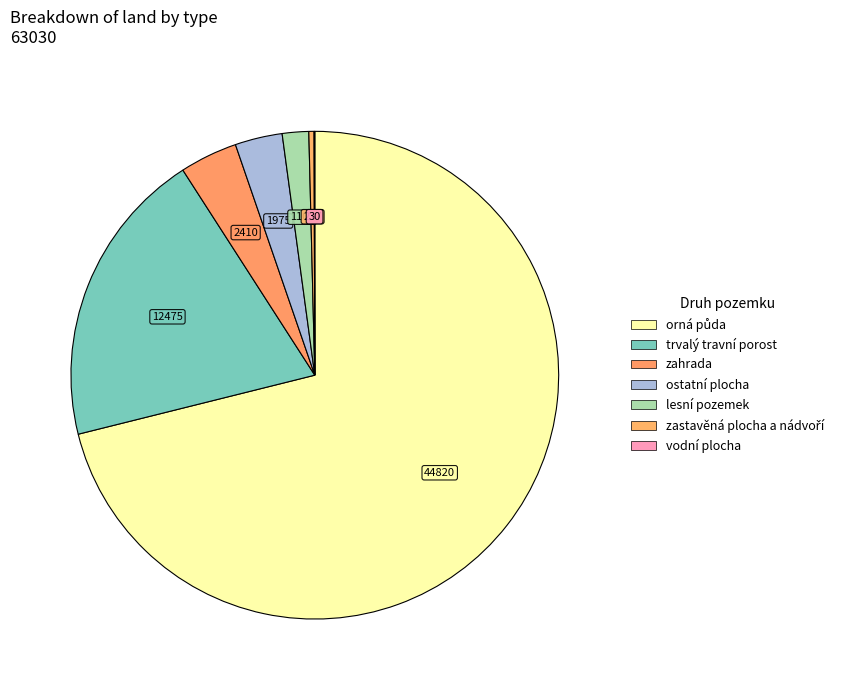

What is the smallest slice in the pie chart?

vodní plocha